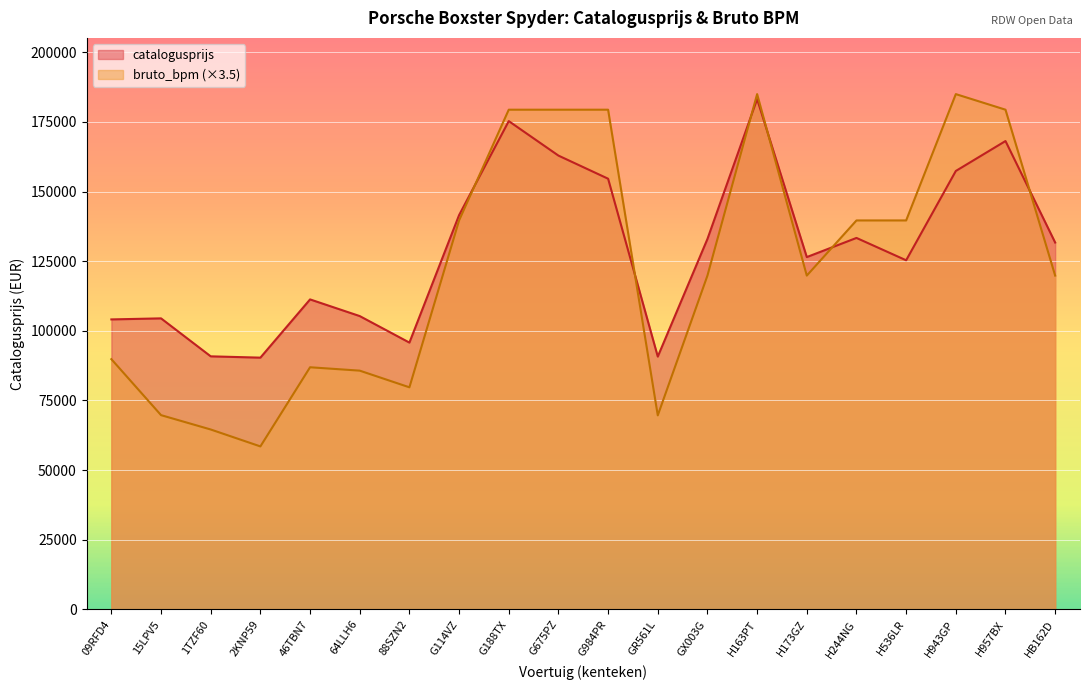

What is the total value across all series at 15LPV5?

174196.5